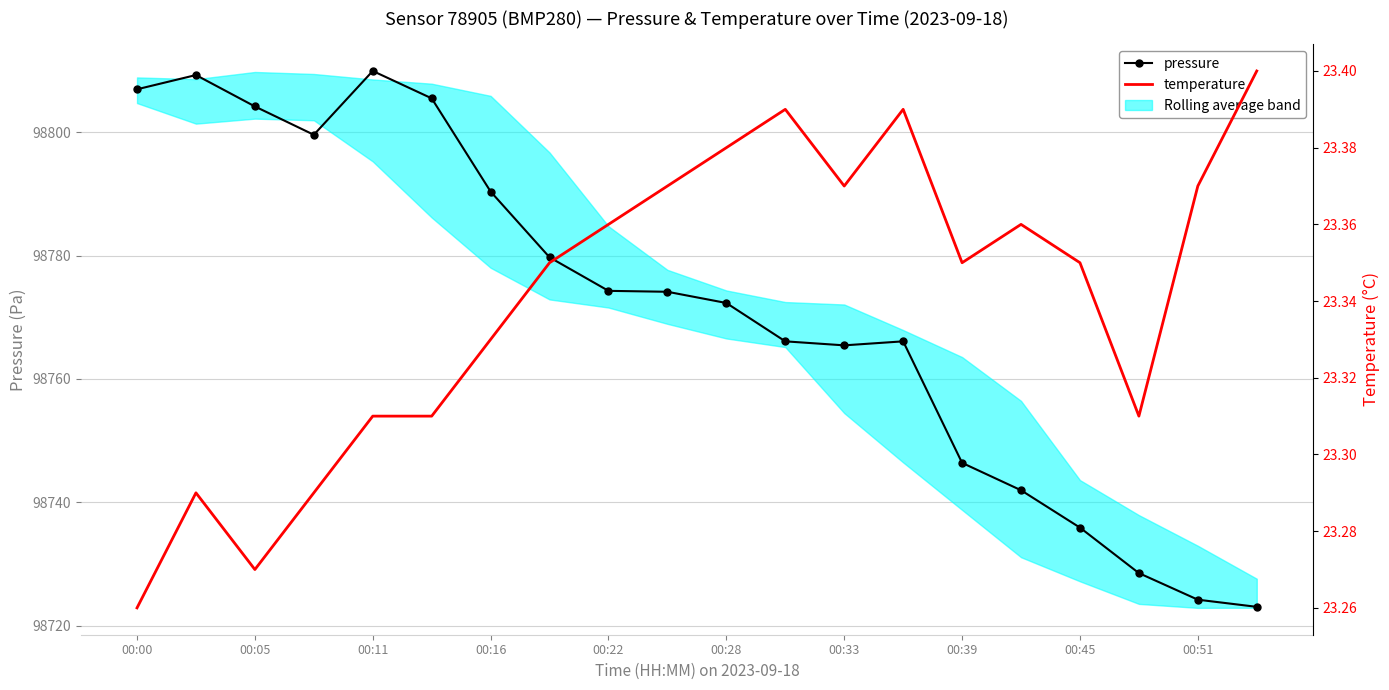

What position from the left is 00:05?

3